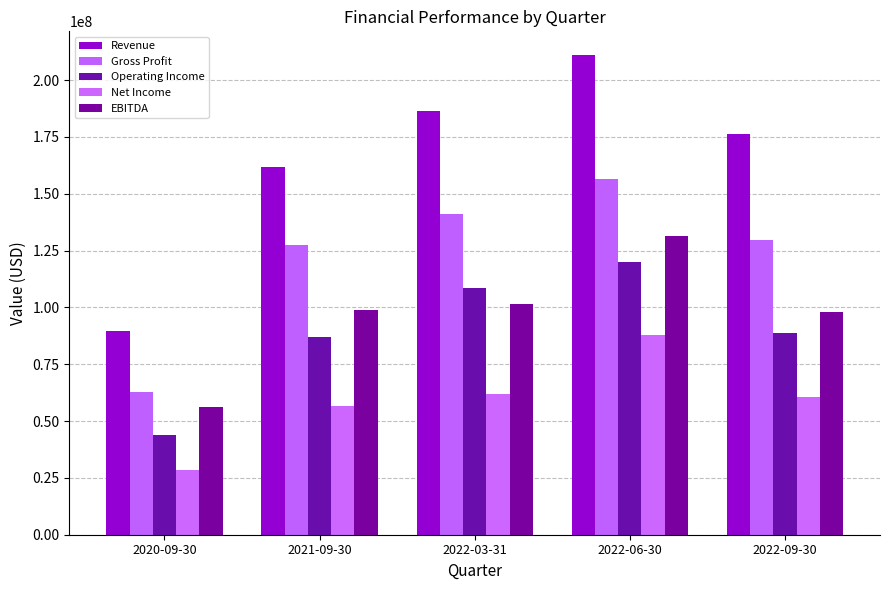

Between 2021-09-30 and 2020-09-30, which is larger?

2021-09-30